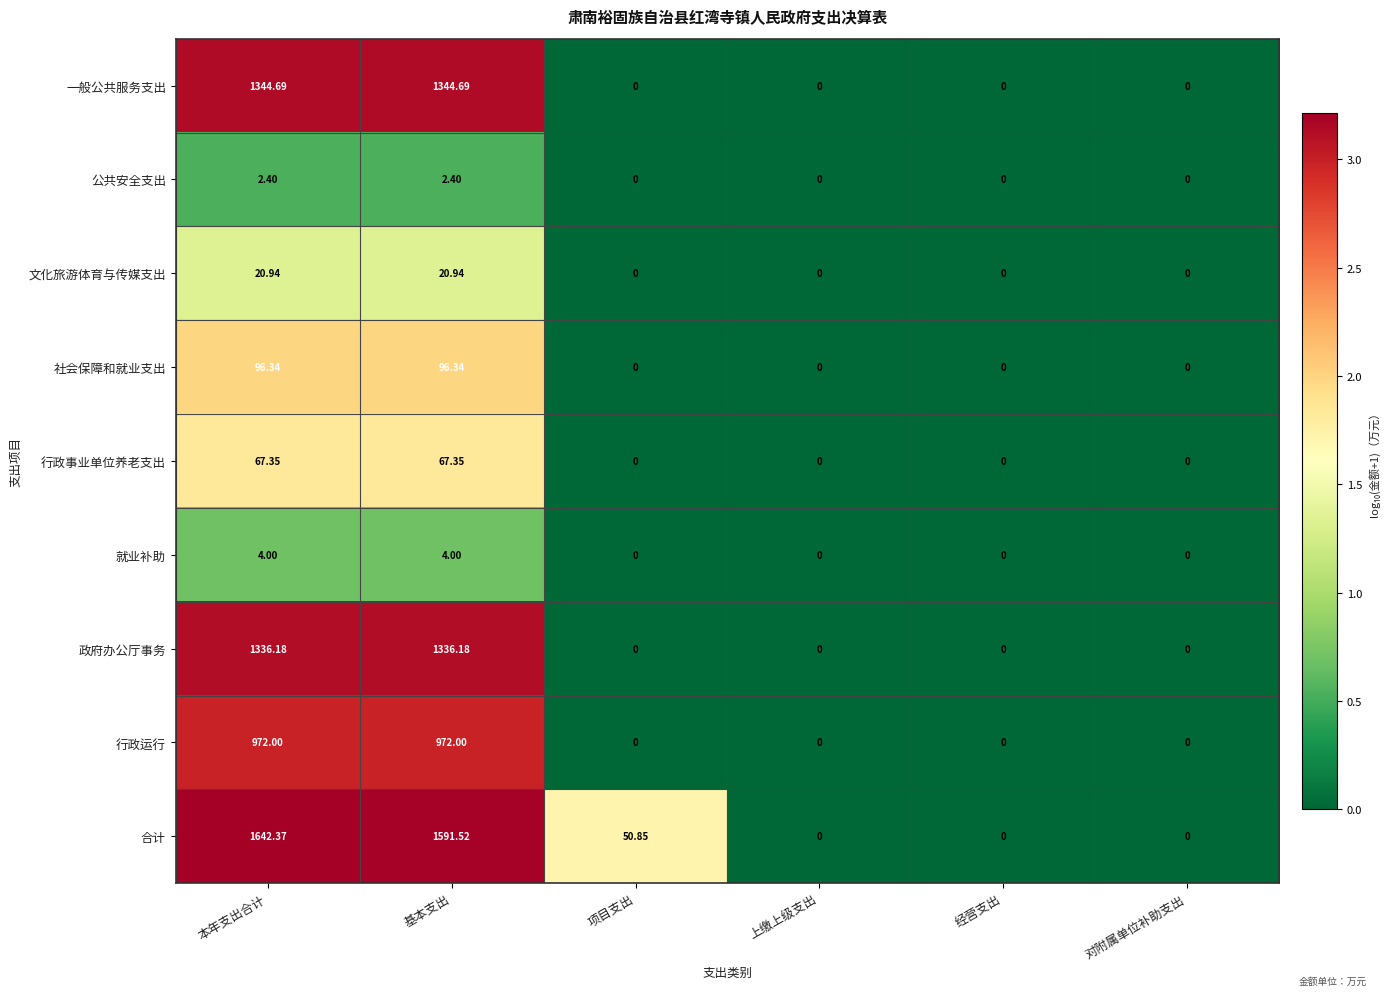

At 本年支出合计, list the series in order from largest to smallest.

合计, 一般公共服务支出, 政府办公厅事务, 行政运行, 社会保障和就业支出, 行政事业单位养老支出, 文化旅游体育与传媒支出, 就业补助, 公共安全支出